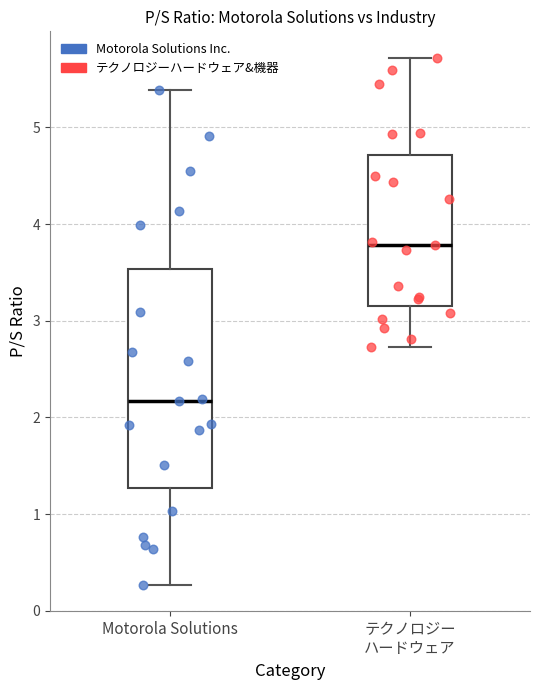

Reading left to right, transcribe this box plot: for each box, give where its median line is, the range the box spans, and where its two whiskers end, as read against the y-axis. The values are not printed on the chart, so give them approximately, as read against the axis.

Motorola Solutions: median 2.2, box 1.3 to 3.5, whiskers 0.3 to 5.4
テクノロジー ハードウェア: median 3.8, box 3.2 to 4.7, whiskers 2.7 to 5.7